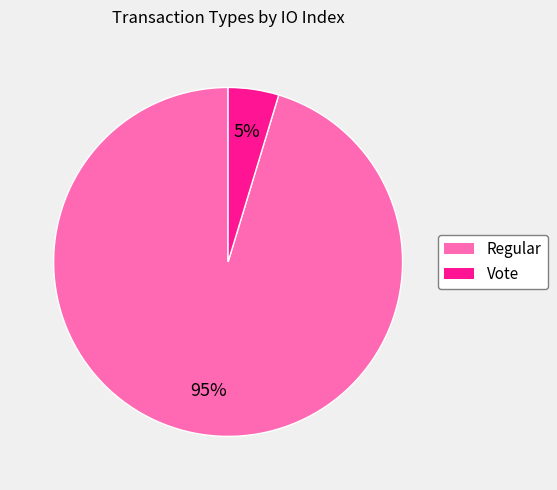

Rank the categories by value from highest to lowest.

Regular, Vote